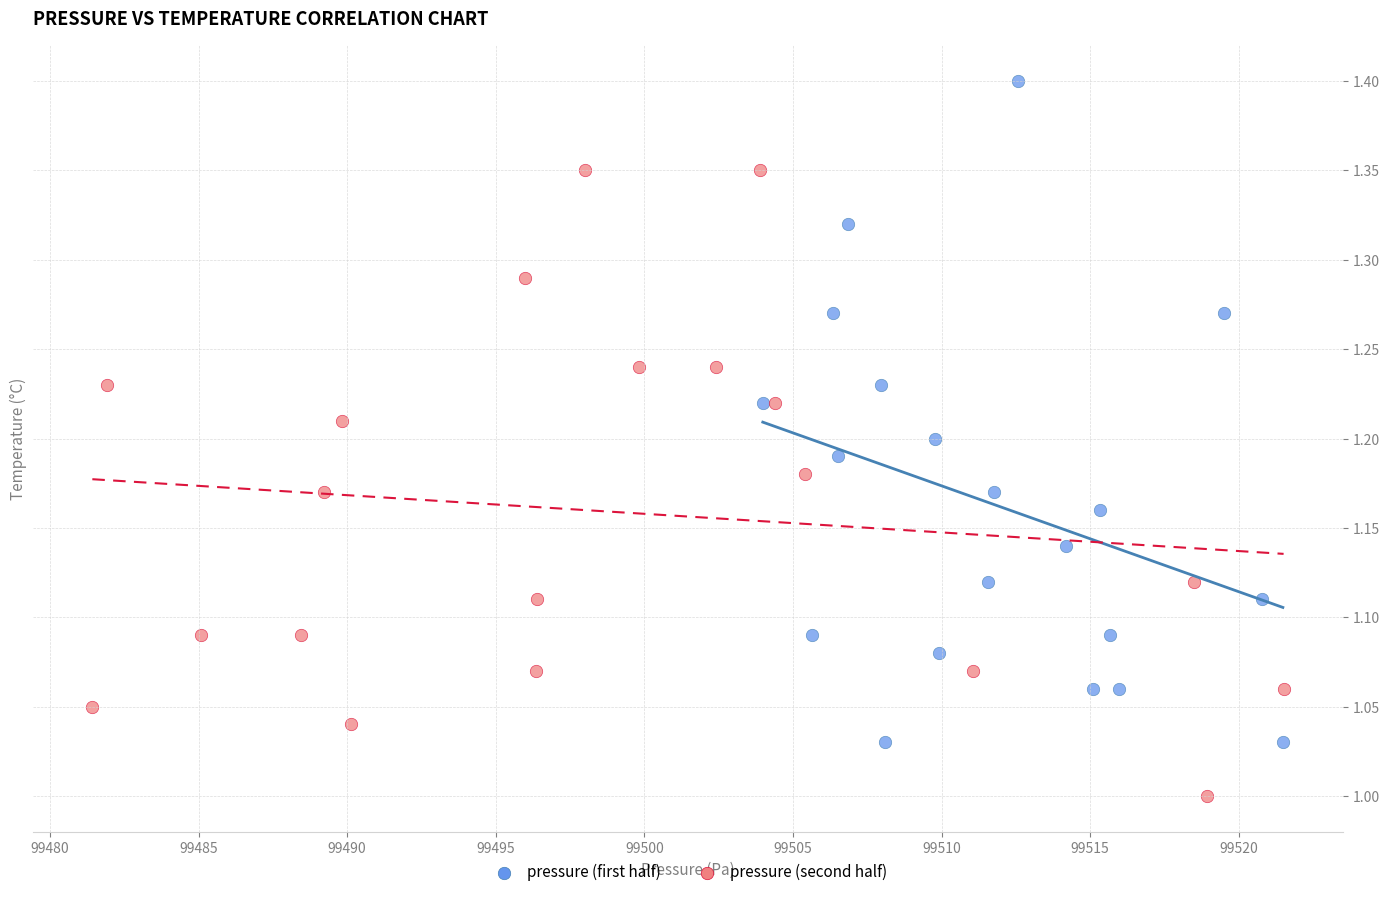

Which series has the widest spread of Y values?

pressure (first half)